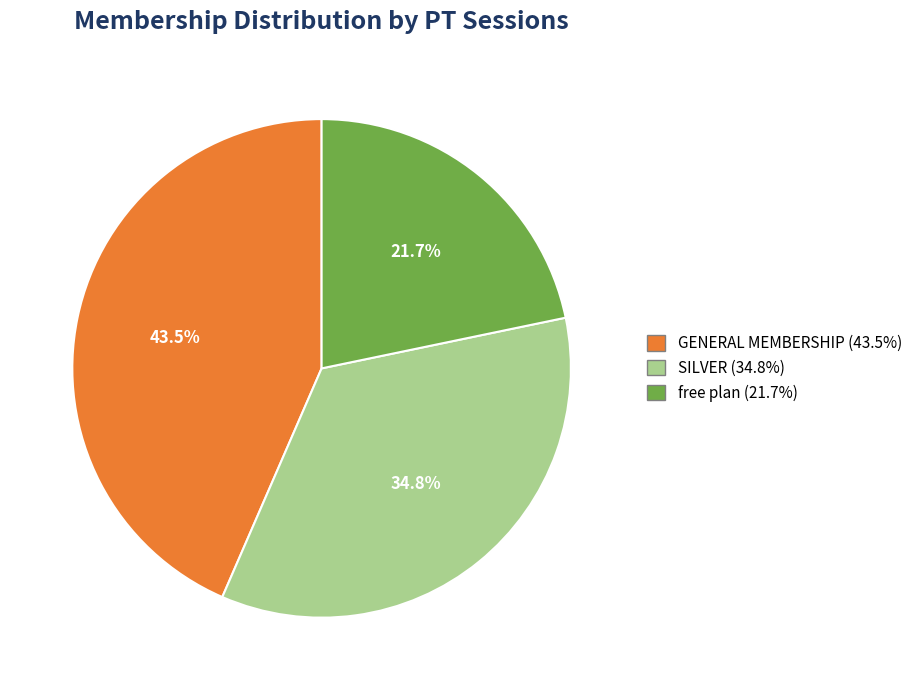

Is there any slice that represents more than half of the pie?

No